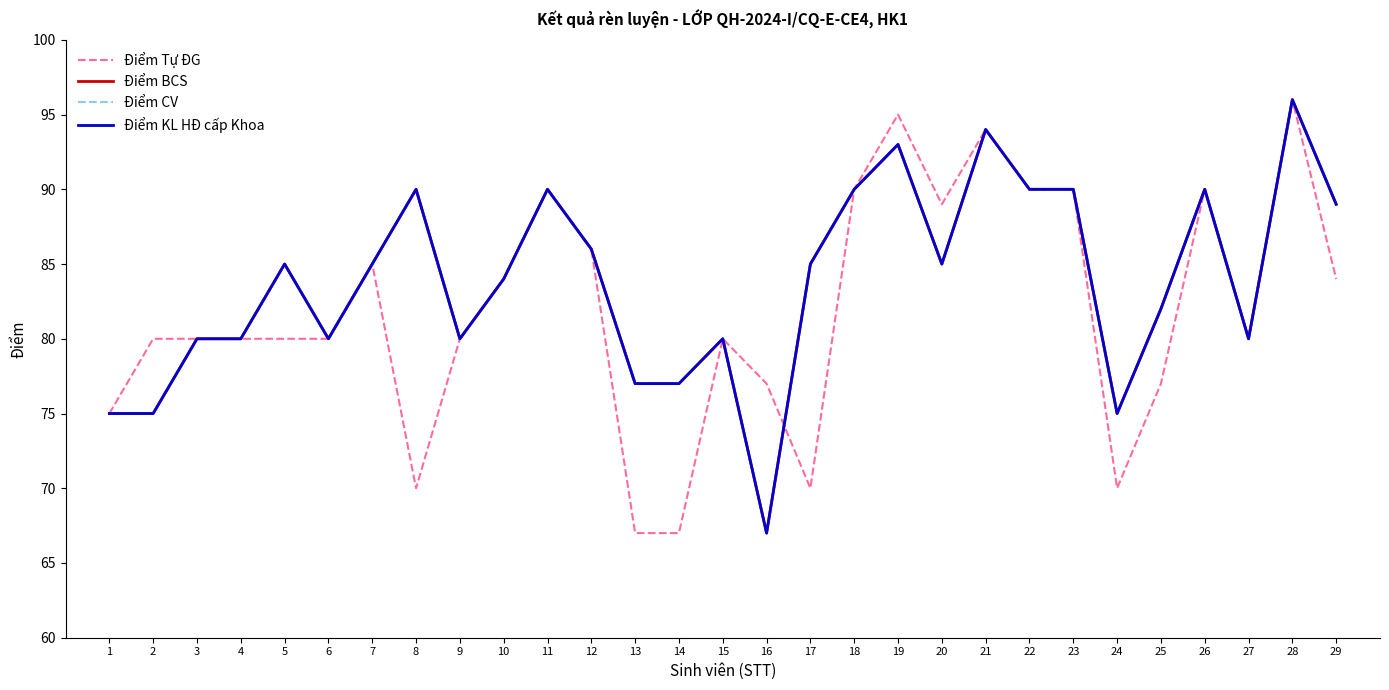

Is this an area chart (filled region under the line)?

No